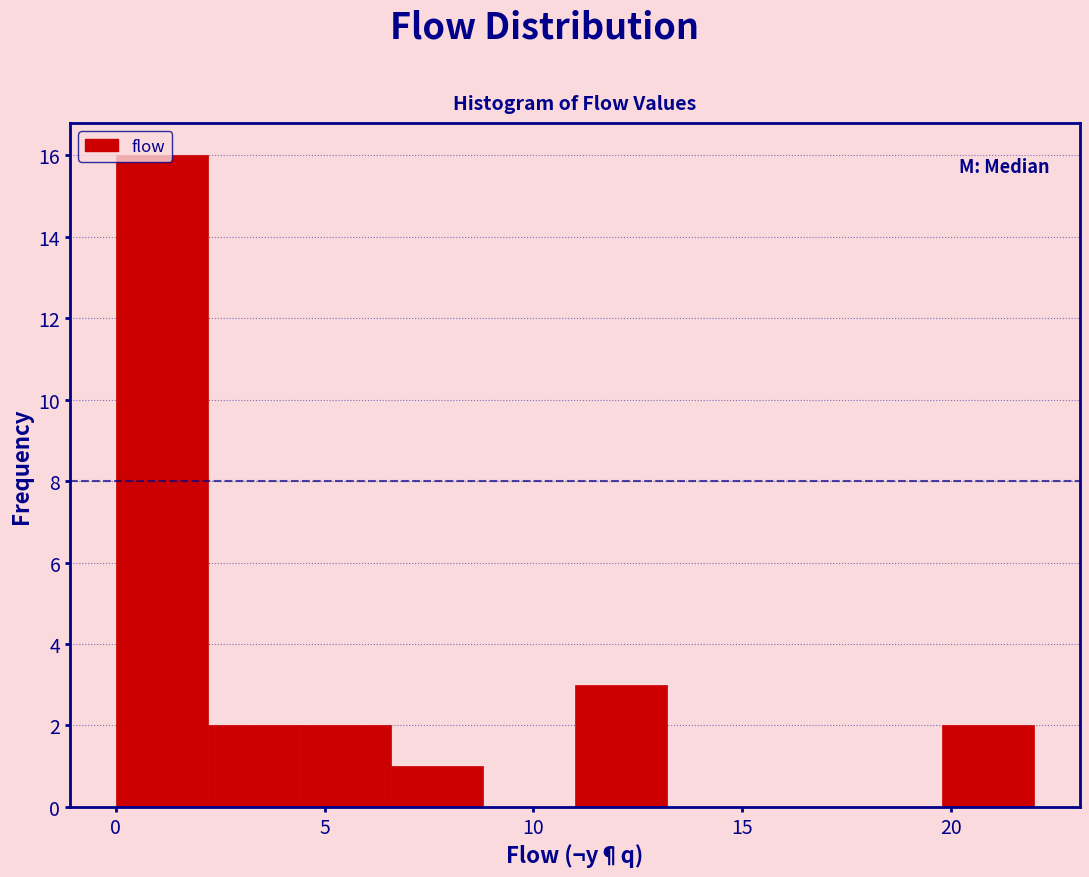

Which range on the x-axis has the tallest bar?

0.0 to 2.2